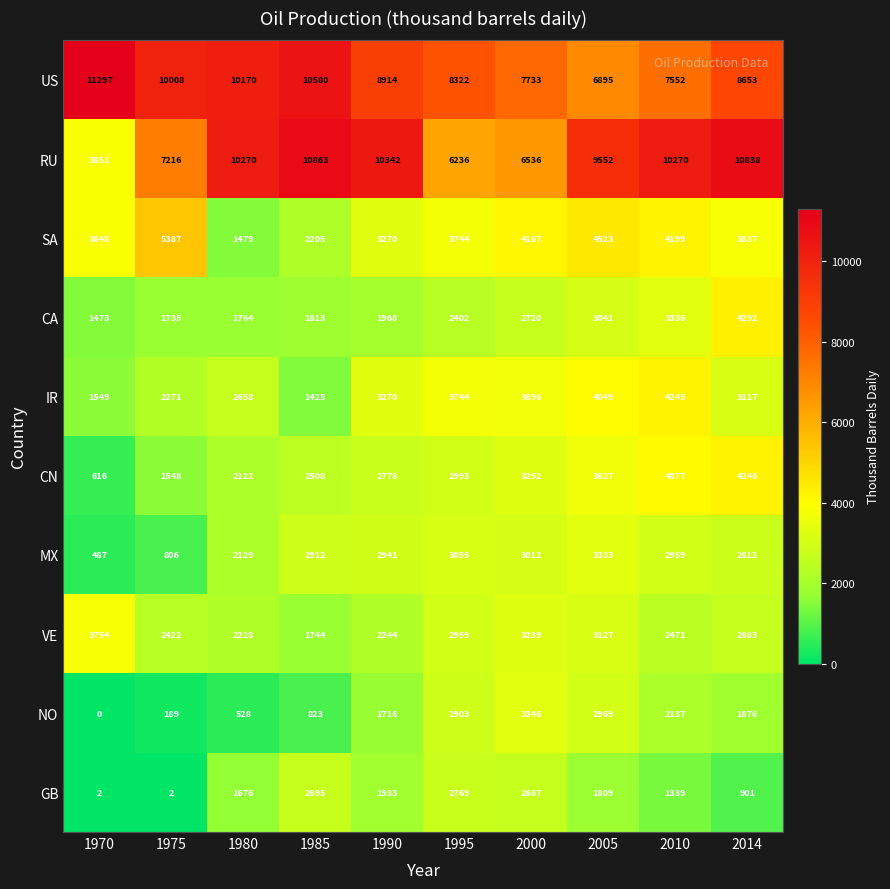

What is the difference between the RU values at 1985 and 2010?

593